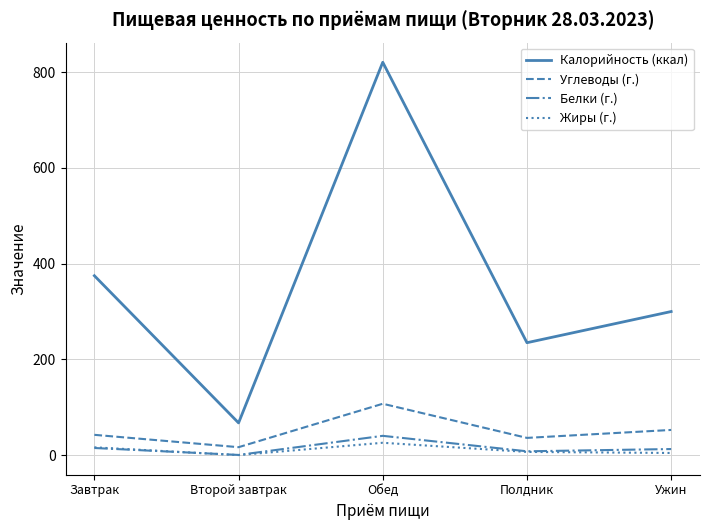

Read the Калорийность (ккал) value at Второй завтрак.

67.2